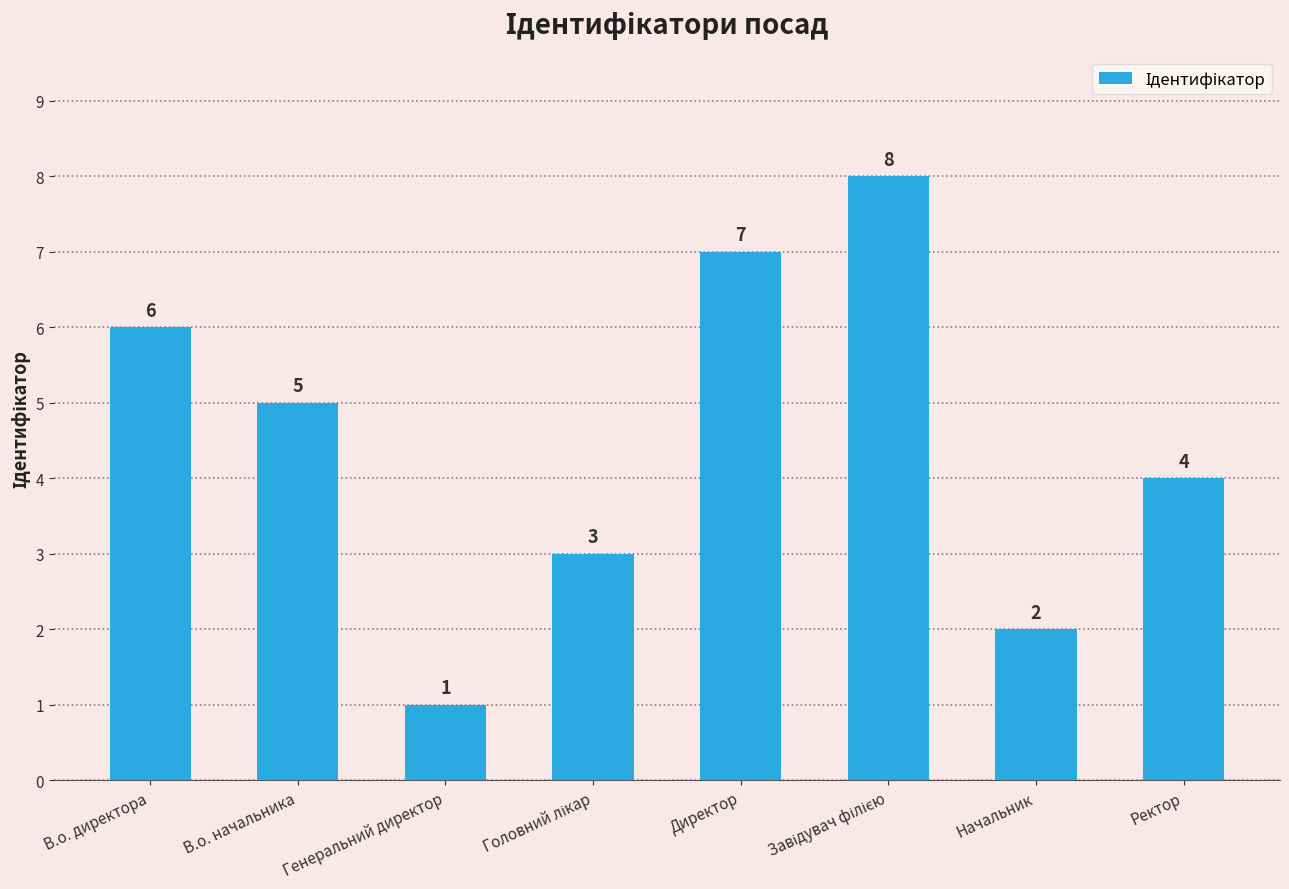

Are the bars grouped side by side (vs. stacked)?

No